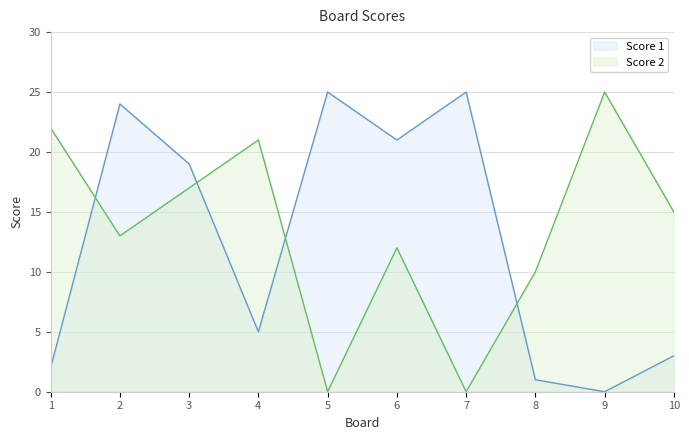

At which label does Score 1 first exceed 19?

2